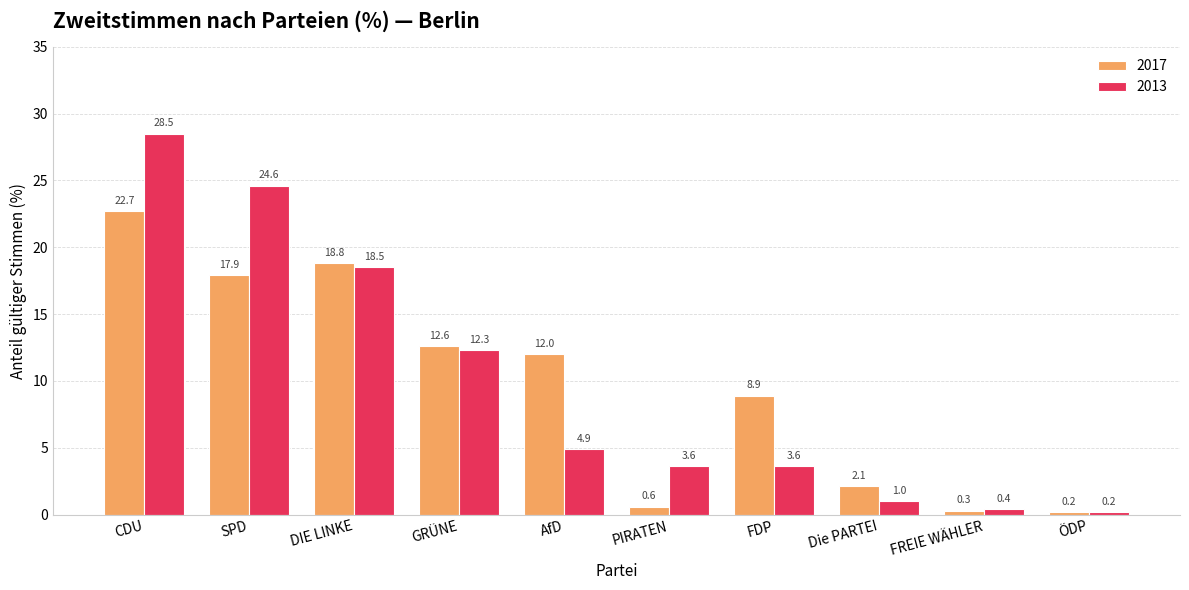

What is the sum of the 2017 values at FDP and Die PARTEI?

11.0